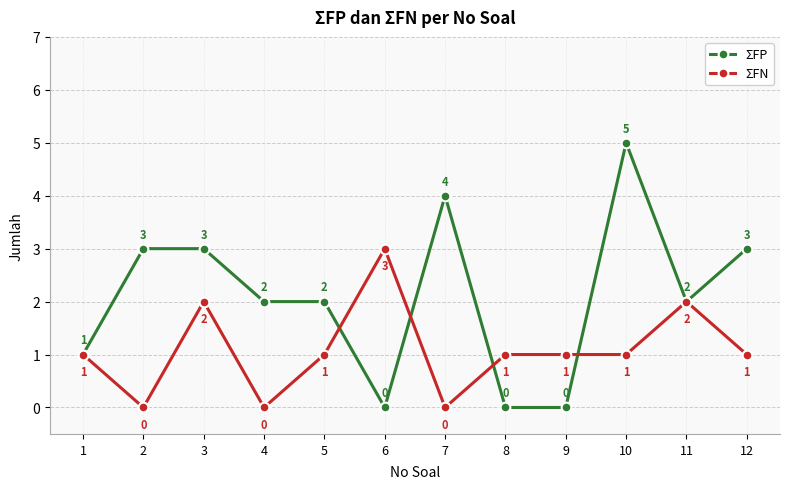

How many lines are shown in the chart?

2